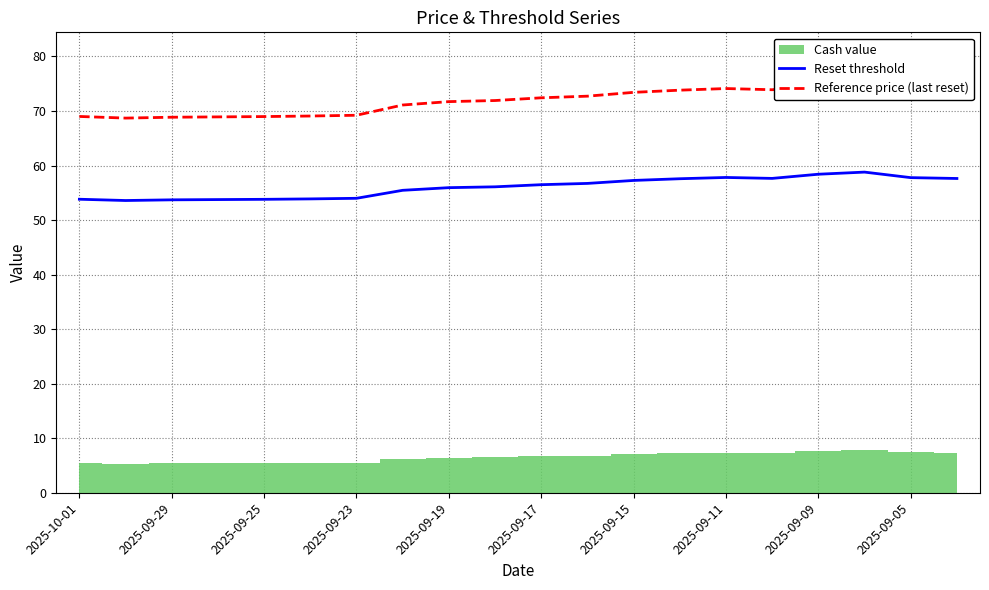

The value of Reset threshold at 2025-09-19 is 55.9. True or false?

True